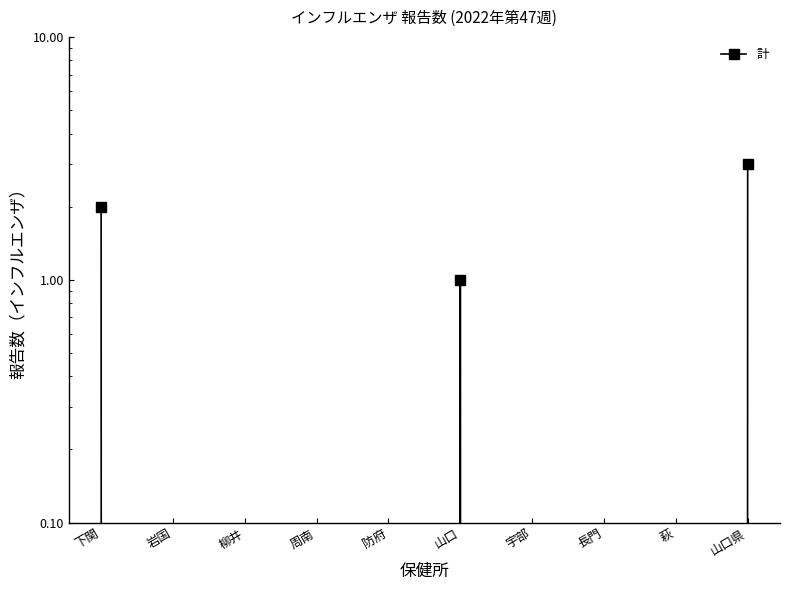

Reading right to left, what are all the values shown in this chart?

3	0	0	0	1	0	0	0	0	2